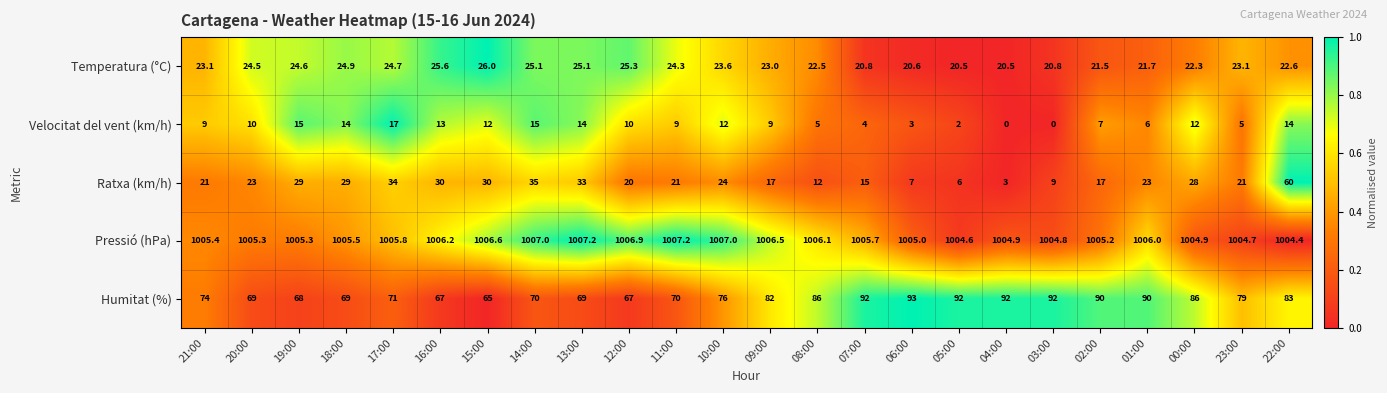

List the series in order of their peak value, lowest first.

Velocitat del vent (km/h), Temperatura (°C), Ratxa (km/h), Humitat (%), Pressió (hPa)